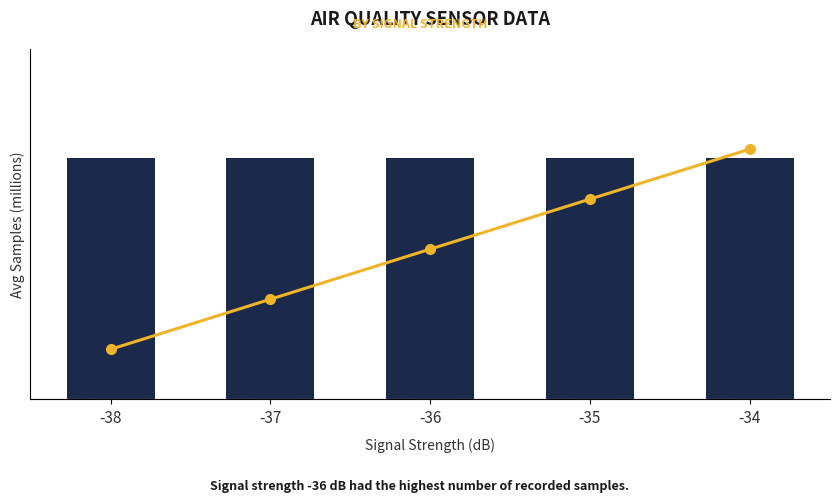

Reading left to right, list all the values displayed in this chart.

Samples (millions): 5.0	5.0	5.0	5.0	5.0
Cumulative Samples: 5.0	10.0	15.0	20.0	25.0